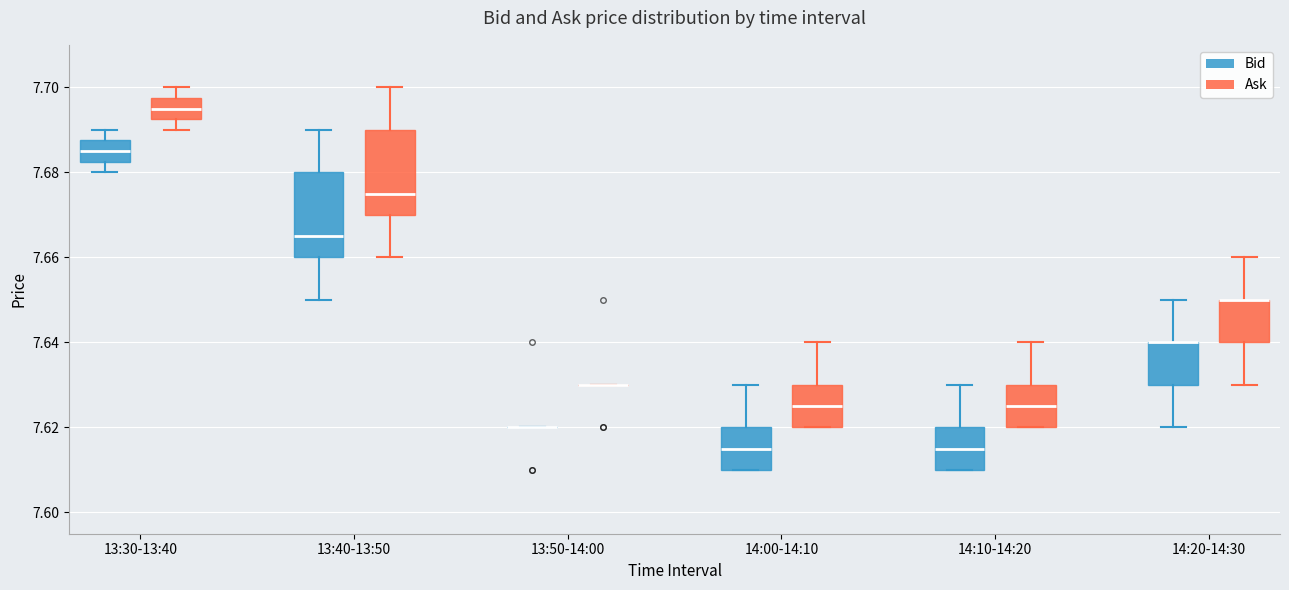

Reading left to right, read every box against the y-axis: the position of its median line, the range the box covers, and the ends of its whiskers. The values are not printed on the chart, so give them approximately, as read against the axis.

13:30-13:40 (Bid): median 7.686, box 7.682 to 7.688, whiskers 7.680 to 7.690
13:30-13:40 (Ask): median 7.696, box 7.692 to 7.698, whiskers 7.690 to 7.700
13:40-13:50 (Bid): median 7.666, box 7.660 to 7.680, whiskers 7.650 to 7.690
13:40-13:50 (Ask): median 7.676, box 7.670 to 7.690, whiskers 7.660 to 7.700
13:50-14:00 (Bid): box collapsed to a line at 7.620, whiskers 7.620 to 7.620
13:50-14:00 (Ask): box collapsed to a line at 7.630, whiskers 7.630 to 7.630
14:00-14:10 (Bid): median 7.616, box 7.610 to 7.620, whiskers 7.610 to 7.630
14:00-14:10 (Ask): median 7.626, box 7.620 to 7.630, whiskers 7.620 to 7.640
14:10-14:20 (Bid): median 7.616, box 7.610 to 7.620, whiskers 7.610 to 7.630
14:10-14:20 (Ask): median 7.626, box 7.620 to 7.630, whiskers 7.620 to 7.640
14:20-14:30 (Bid): median 7.640 (drawn on the box's upper edge), box 7.630 to 7.640, whiskers 7.620 to 7.650
14:20-14:30 (Ask): median 7.650 (drawn on the box's upper edge), box 7.640 to 7.650, whiskers 7.630 to 7.660